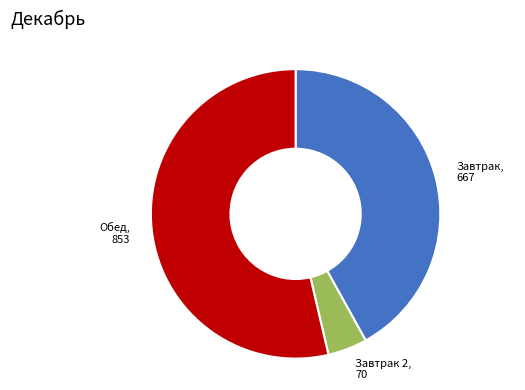

Is there a majority slice in this chart?

Yes